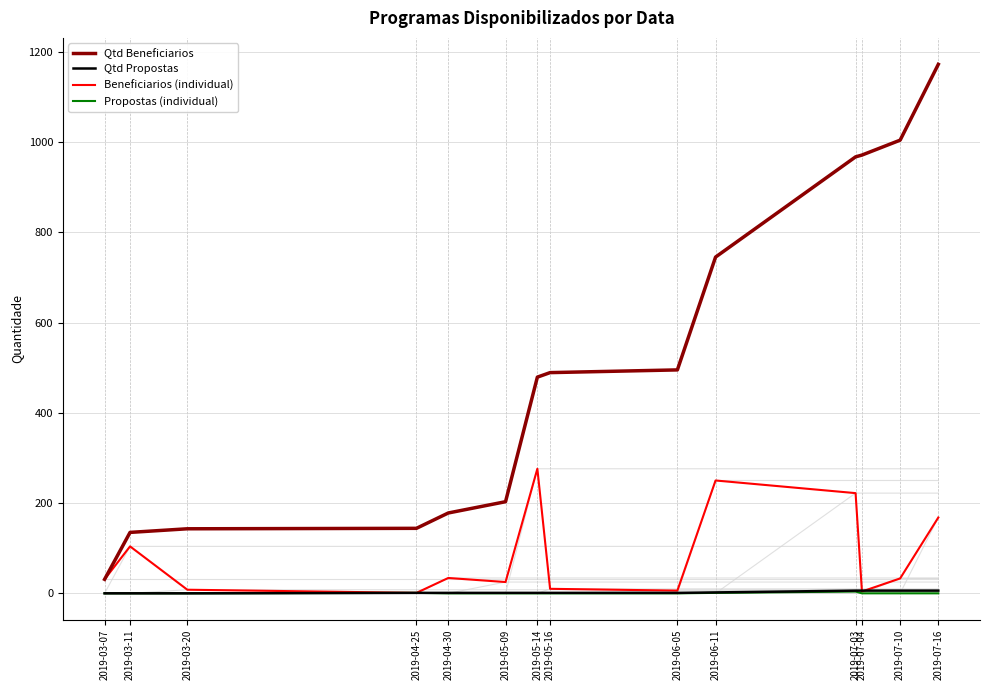

The value of Beneficiarios (individual) at 2019-07-16 is 168. True or false?

True